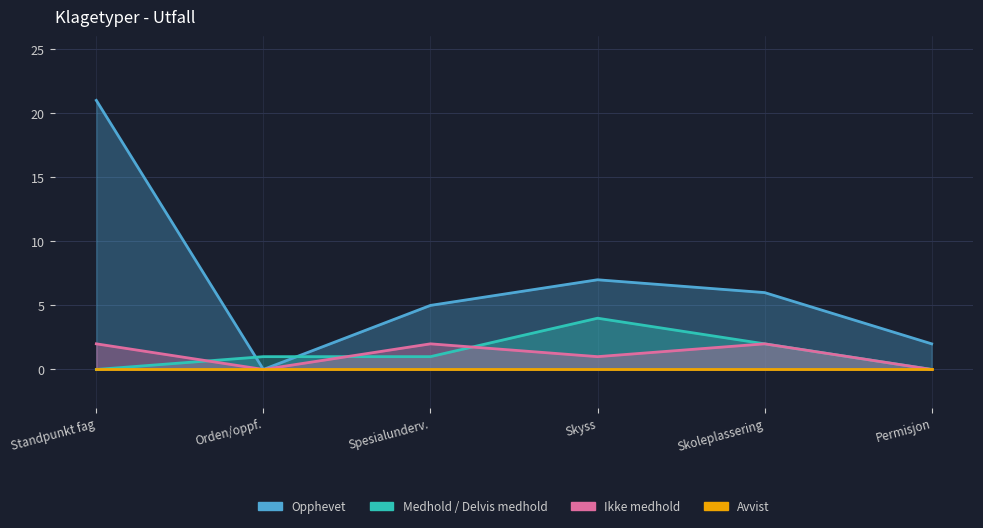

Where is Medhold / Delvis medhold nearest to the value 2?

Skoleplassering